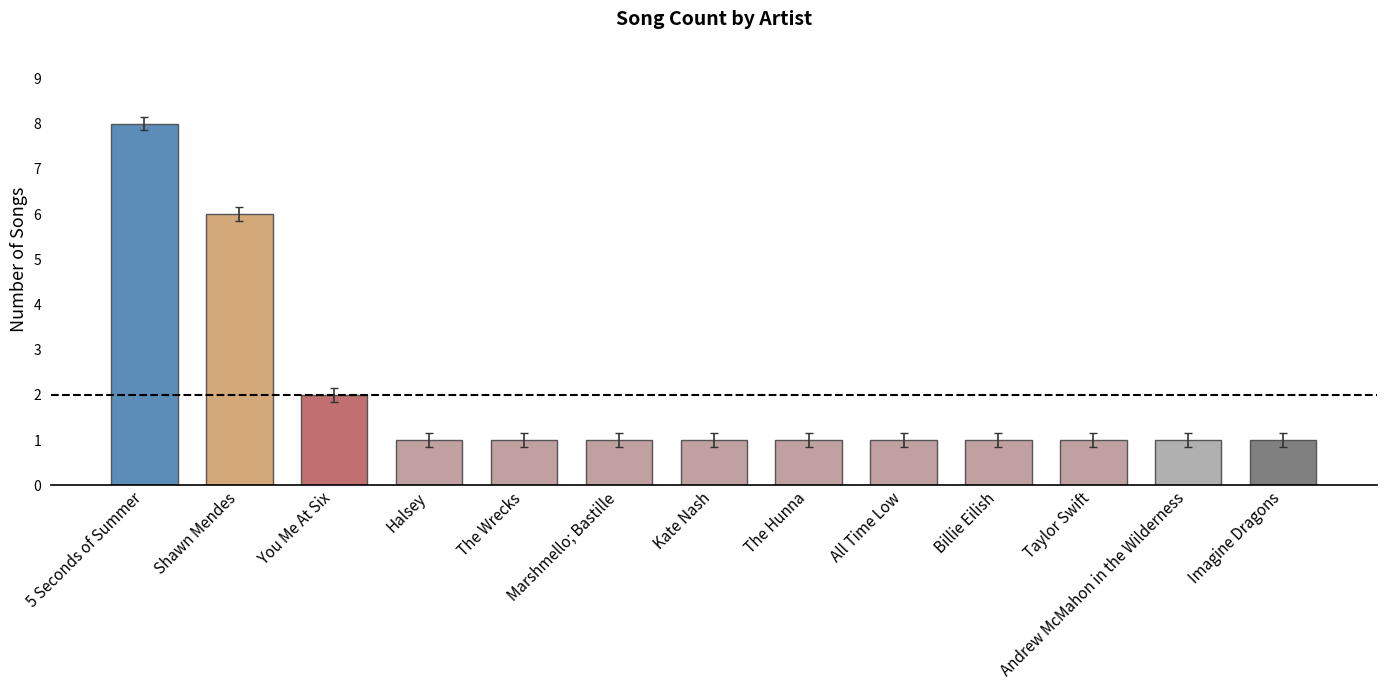

What is the value of the 12th bar from the left?

1